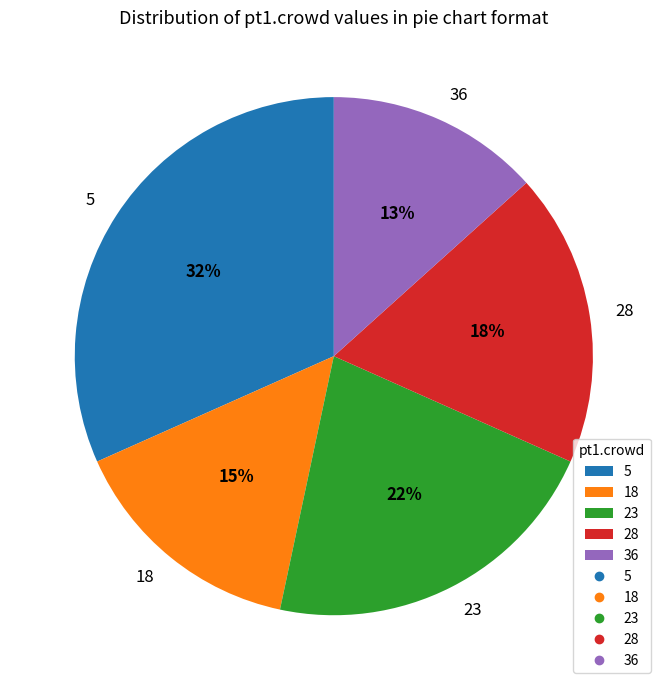

What is the largest slice in the pie chart?

5